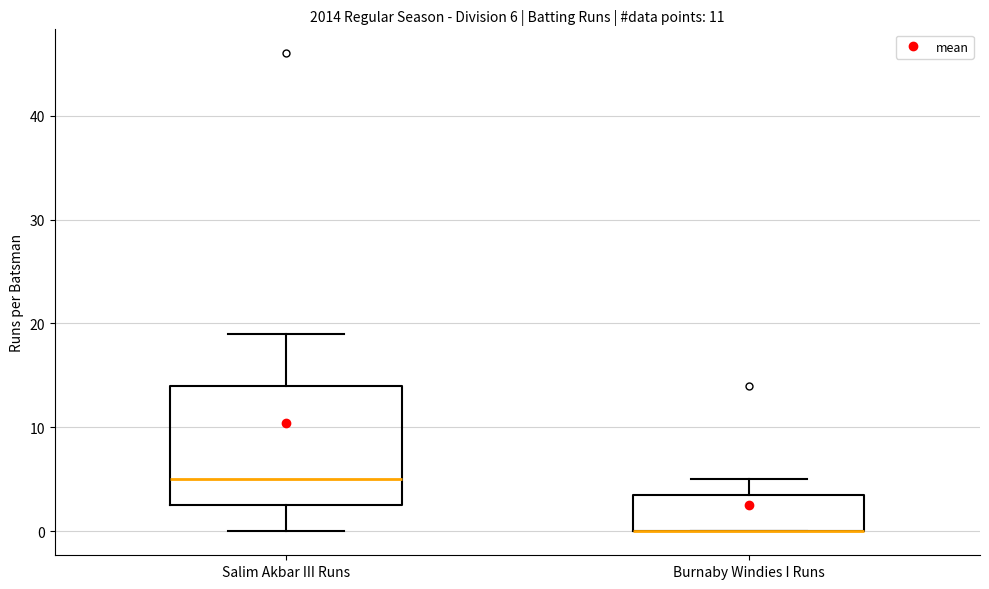

Which box is the tallest, from its lower edge to its upper edge?

Salim Akbar III Runs